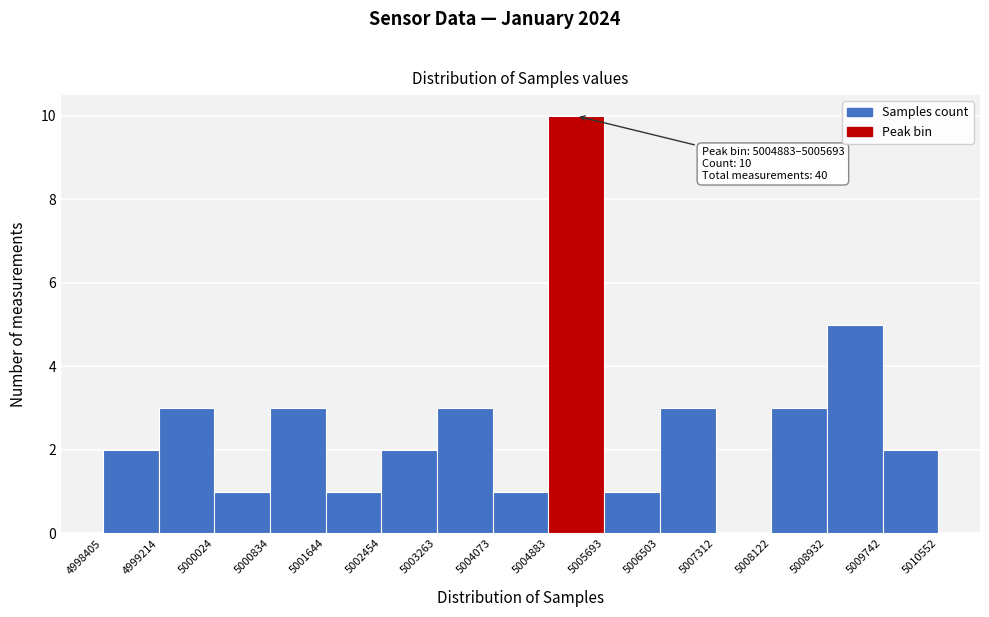

Which range on the x-axis has the tallest bar?

5004883 to 5005693